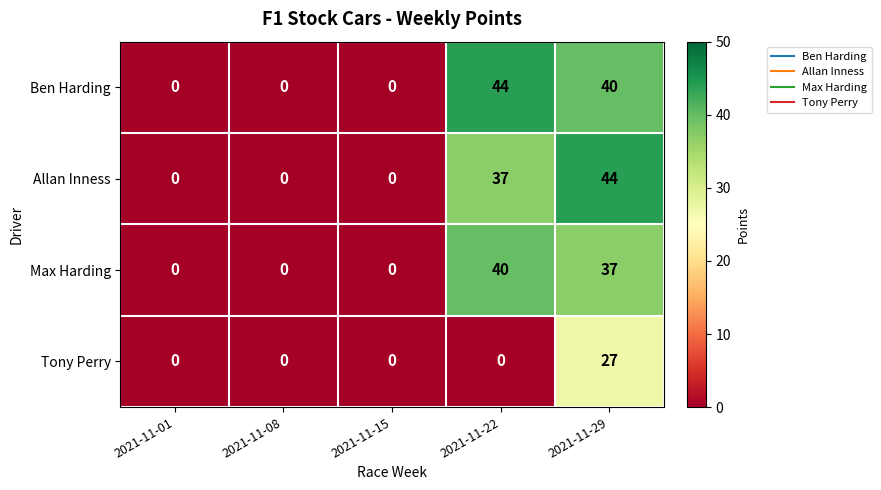

What is the greatest value displayed?

44